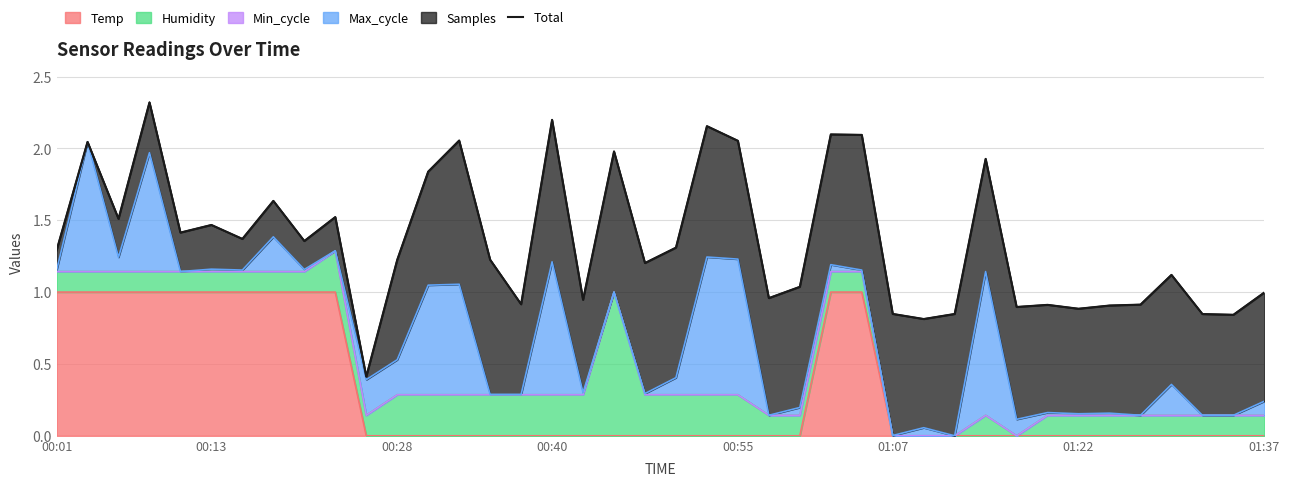

Is it true that Temp equals 1 at 00:01?

True